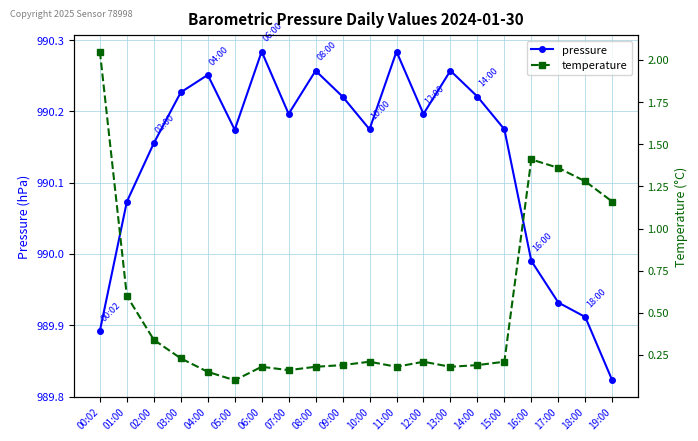

What is the difference between the maximum and minimum values in the temperature series?

1.9